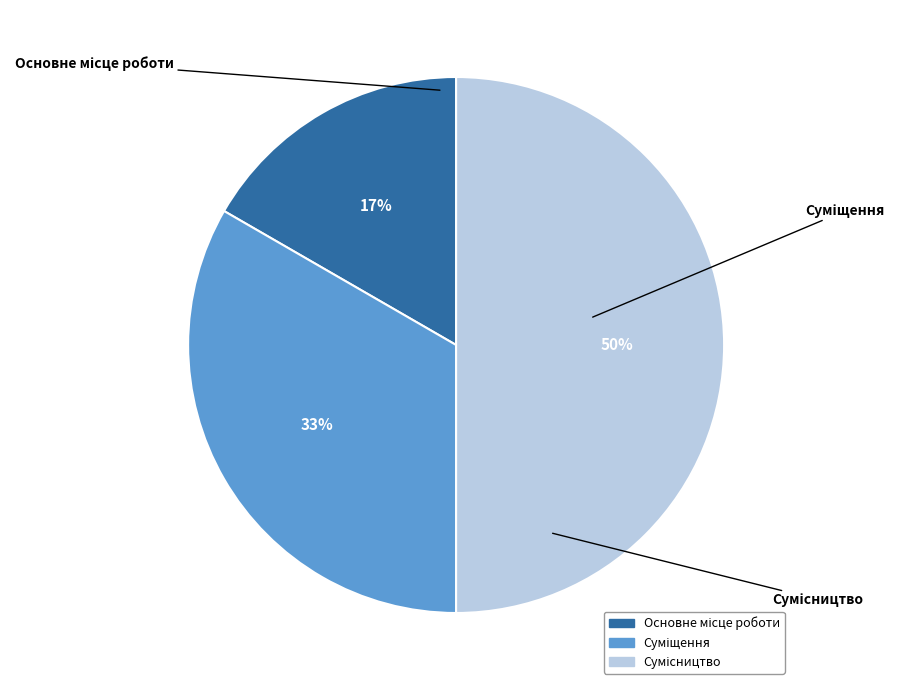

To the nearest percent, what is the average slice percentage?

33%